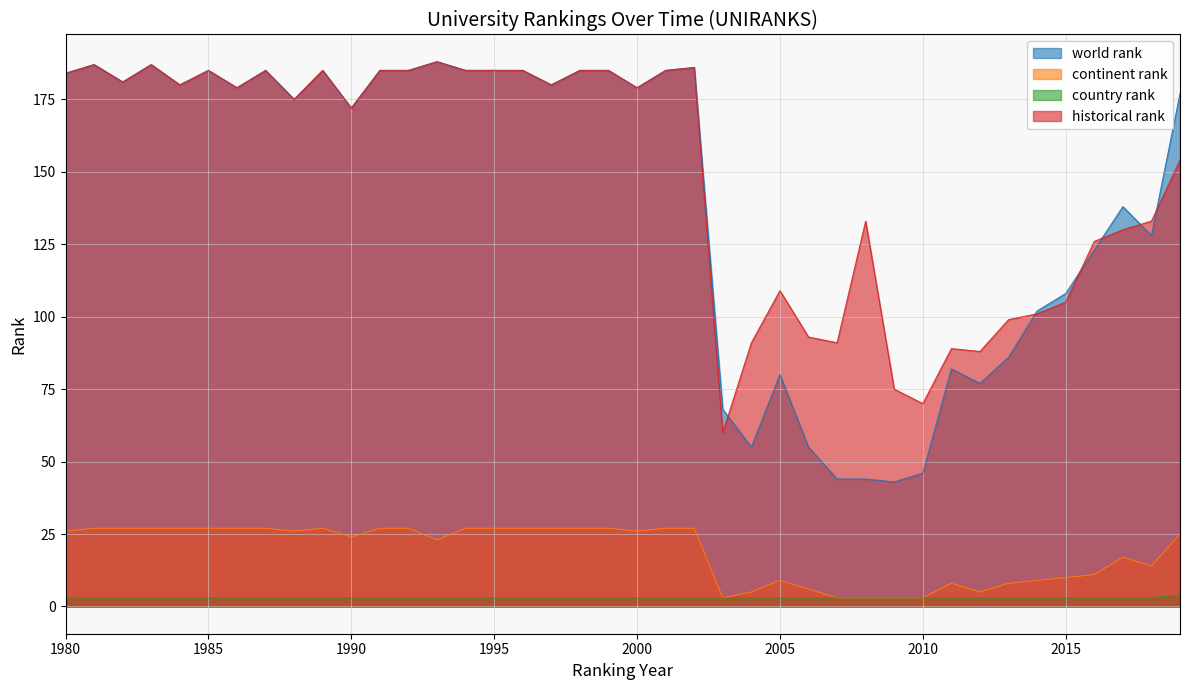

At which category is the sum across all series the highest?

1981